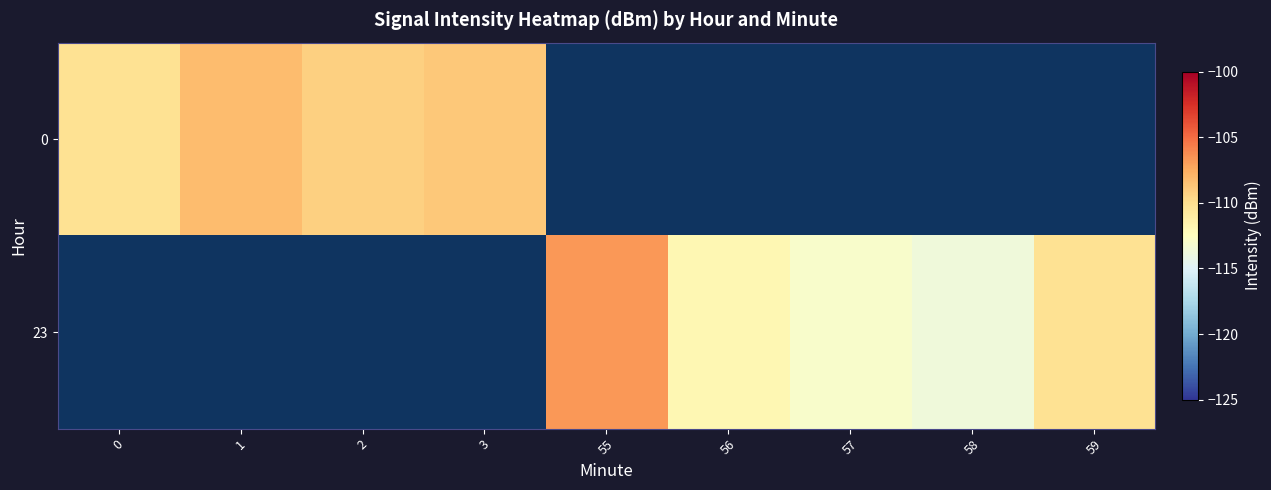

Which label corresponds to the largest value in the chart?

55